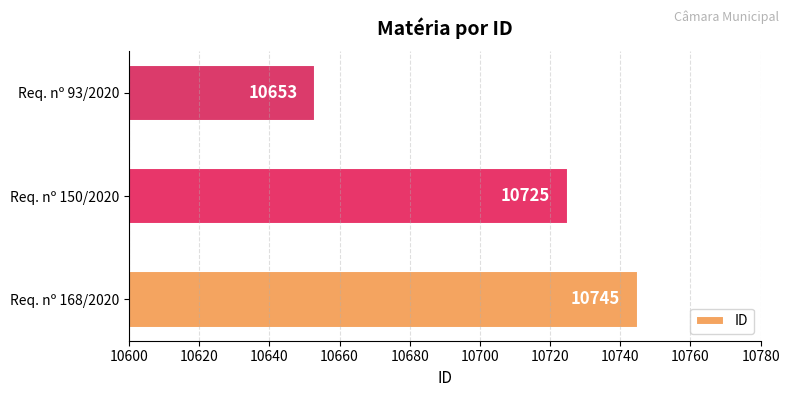

Count the values in the range 10653 to 10745.

3